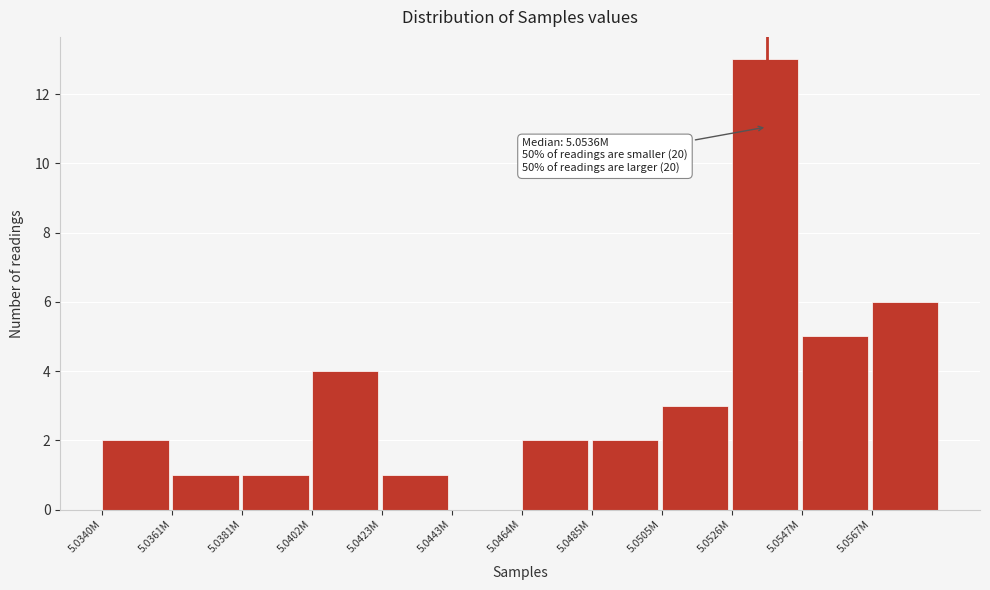

Reading left to right, what are all the values shown in this chart?

5.0340M=2	5.0361M=1	5.0381M=1	5.0402M=4	5.0423M=1	5.0443M=0	5.0464M=2	5.0485M=2	5.0505M=3	5.0526M=13	5.0547M=5	5.0567M=6